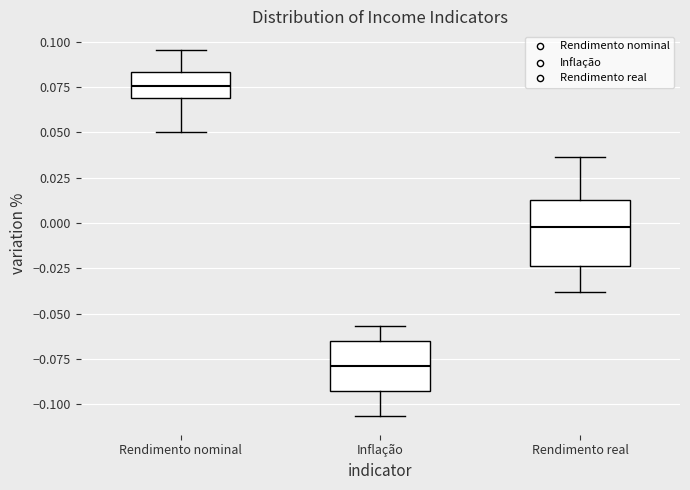

Where does the median line of the box for Rendimento real sit on the y-axis? The values are not printed on the chart, so give them approximately, as read against the axis.

0.000